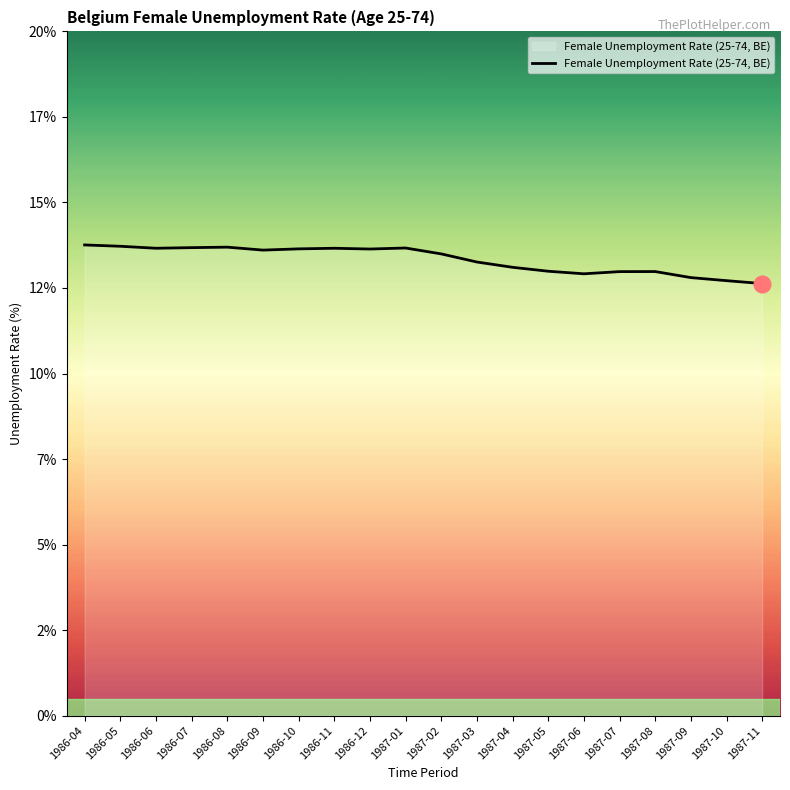

What is the maximum value shown in the chart?

13.8